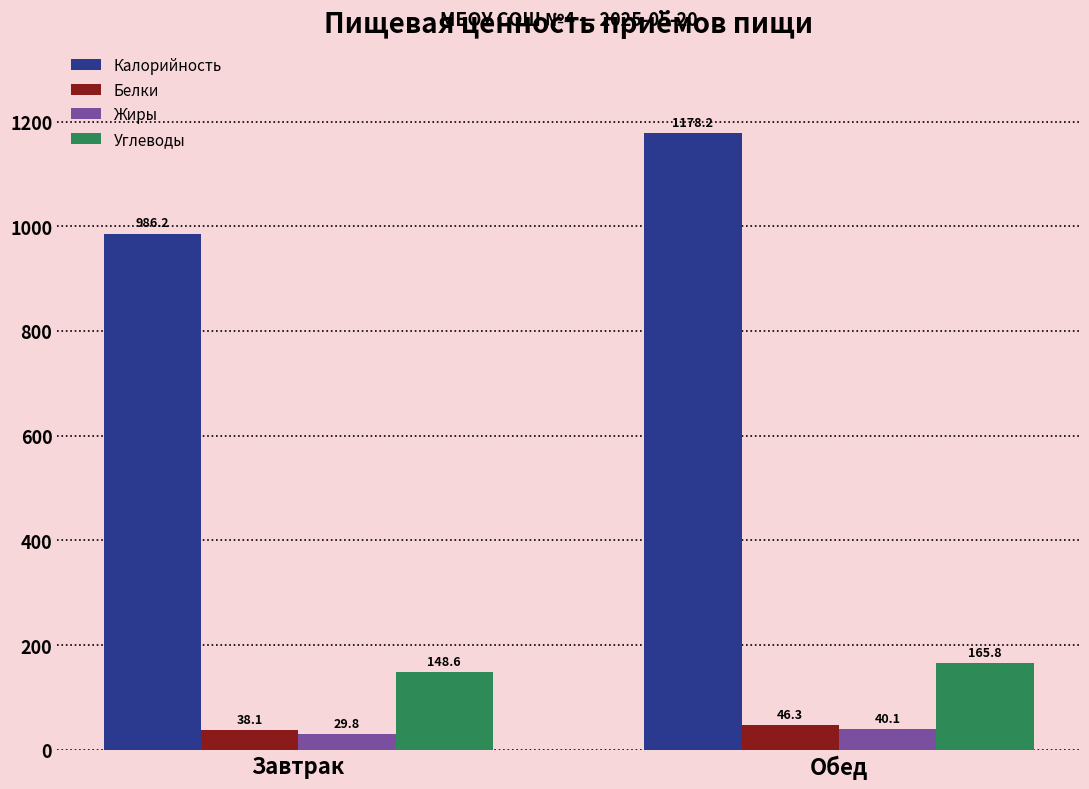

Is it true that Углеводы equals 165.8 at Обед?

True